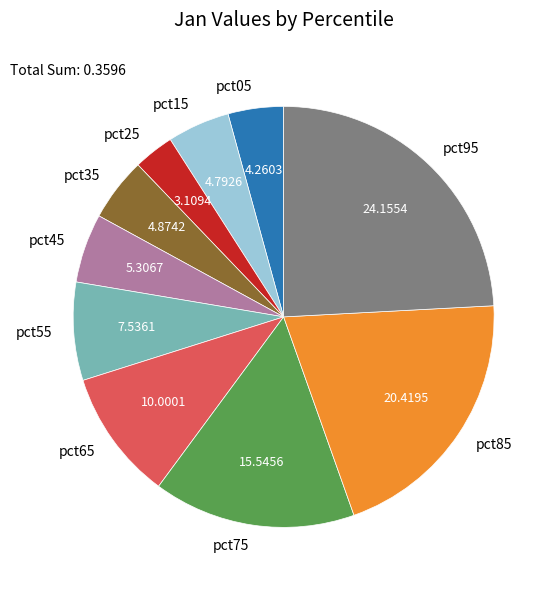

Does pct85 represent more than half of the total?

No